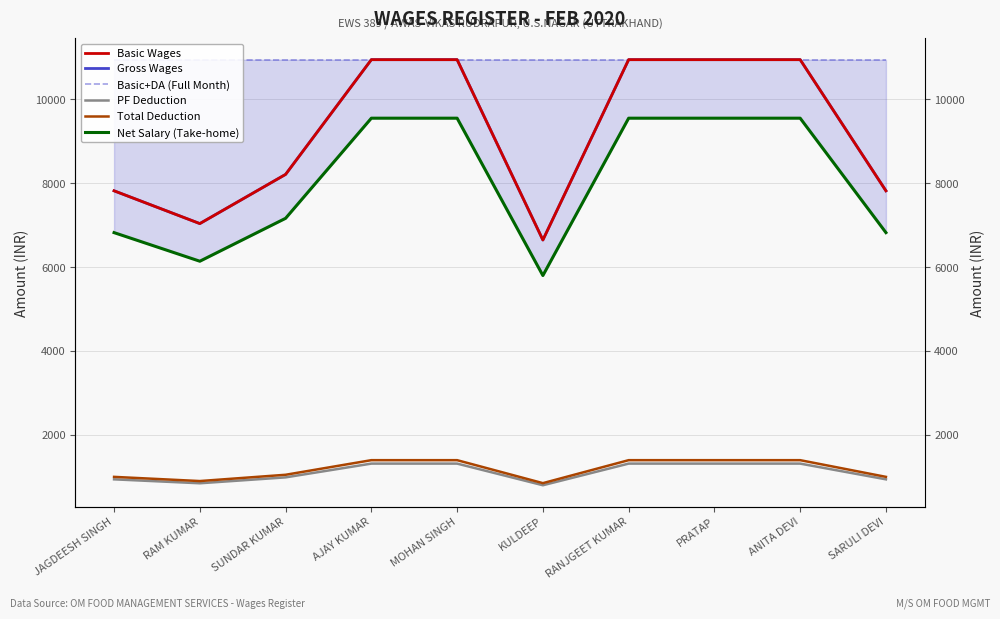

Which series has the largest total across all categories?

Basic+DA (Full Month)